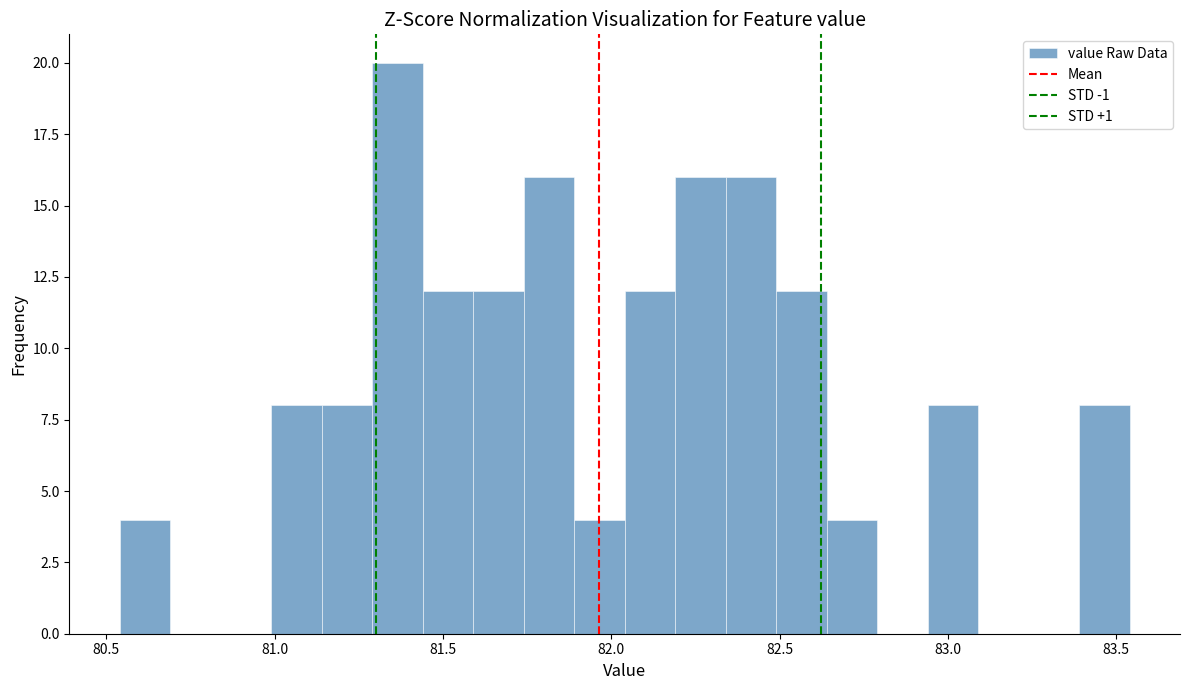

Read against the x-axis, roughly where is the centre of the tallest bar?

81.35